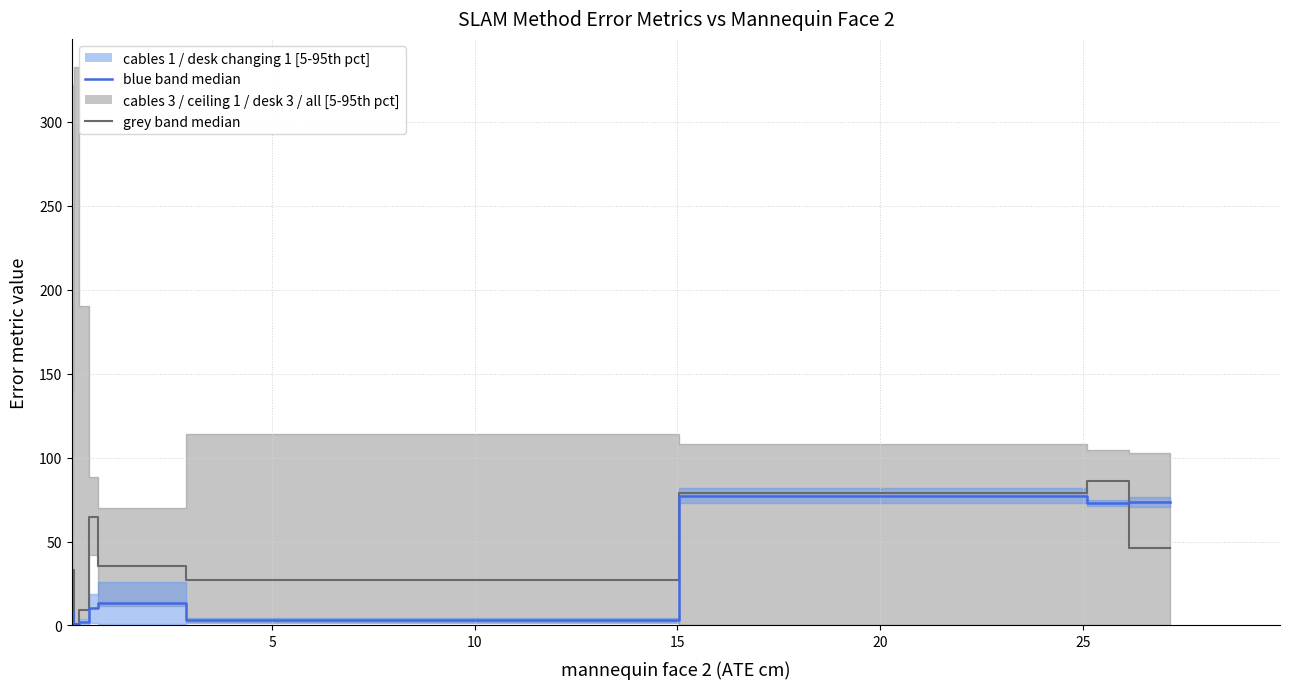

How many data points in grey median are above 27?

7